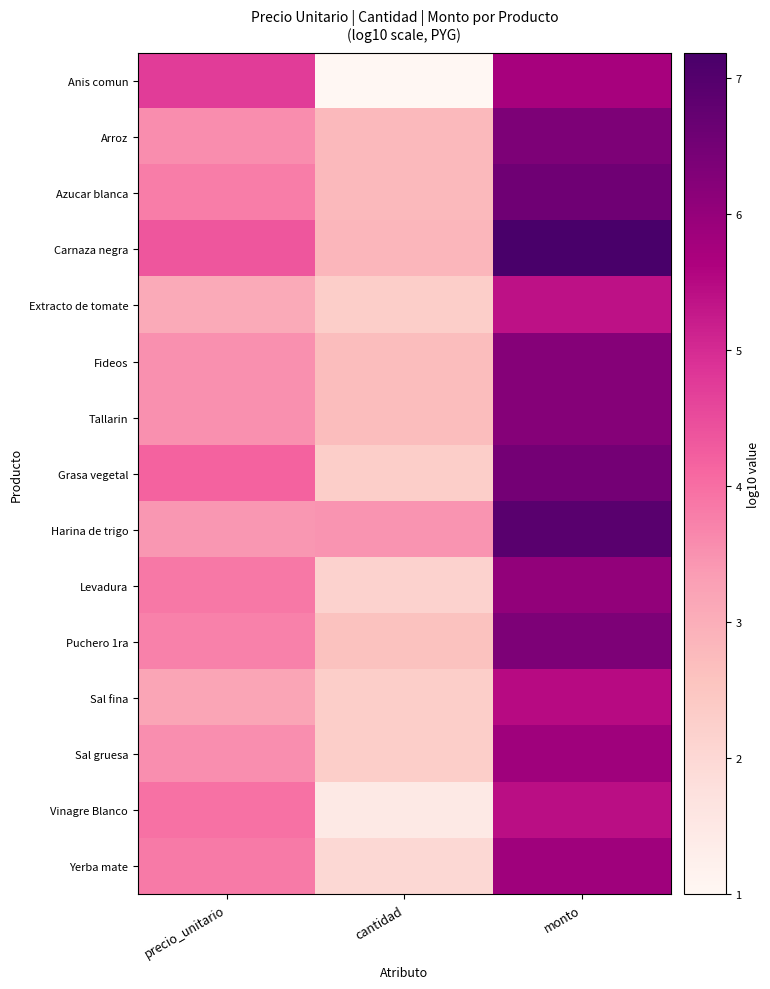

Between precio_unitario and cantidad, which is larger?

precio_unitario